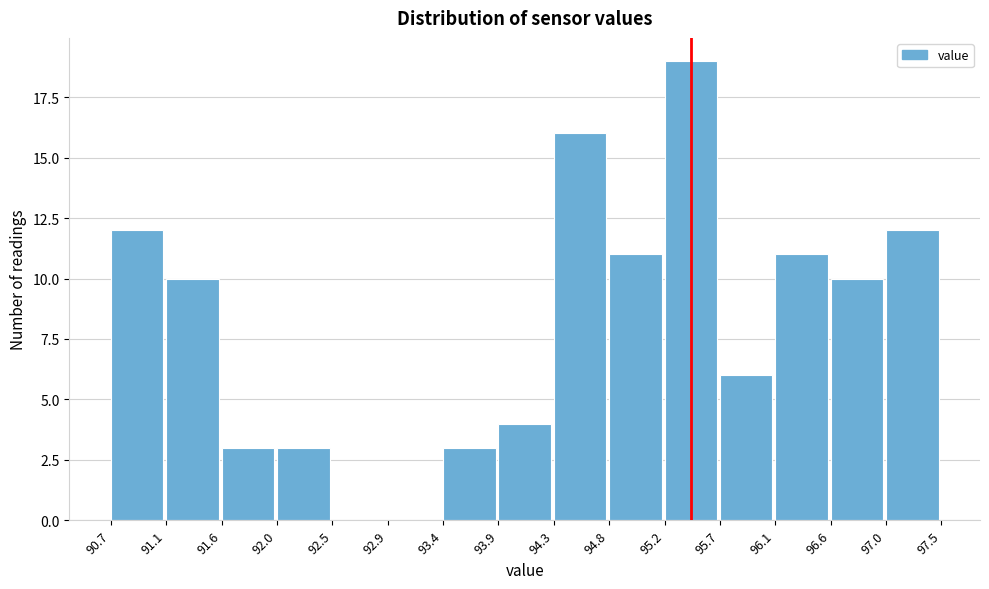

Reading left to right, list every bar in this chart as the range it spans on the x-axis followed by its height. The values are not printed on the chart, so give them approximately, as read against the axis.

90.7 to 91.1: 12
91.1 to 91.6: 10
91.6 to 92.0: 3
92.0 to 92.5: 3
92.5 to 92.9: 0
92.9 to 93.4: 0
93.4 to 93.9: 3
93.9 to 94.3: 4
94.3 to 94.8: 16
94.8 to 95.2: 11
95.2 to 95.7: 19
95.7 to 96.1: 6
96.1 to 96.6: 11
96.6 to 97.0: 10
97.0 to 97.5: 12